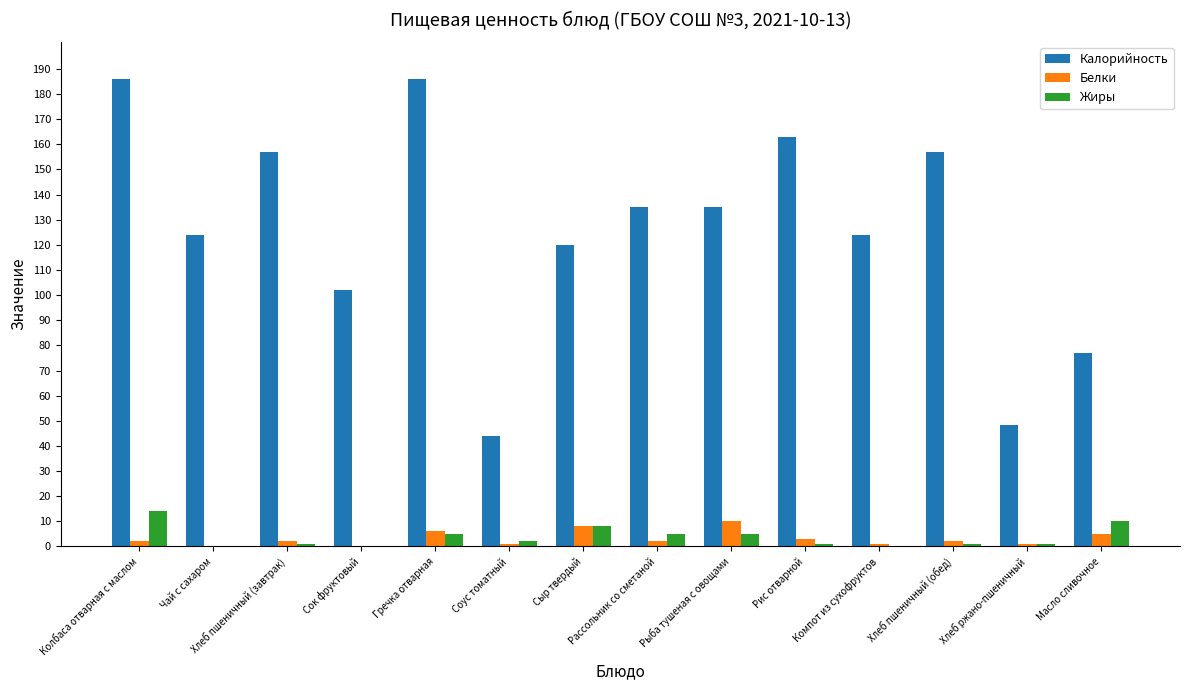

What is the highest value of the Белки series?

10.0